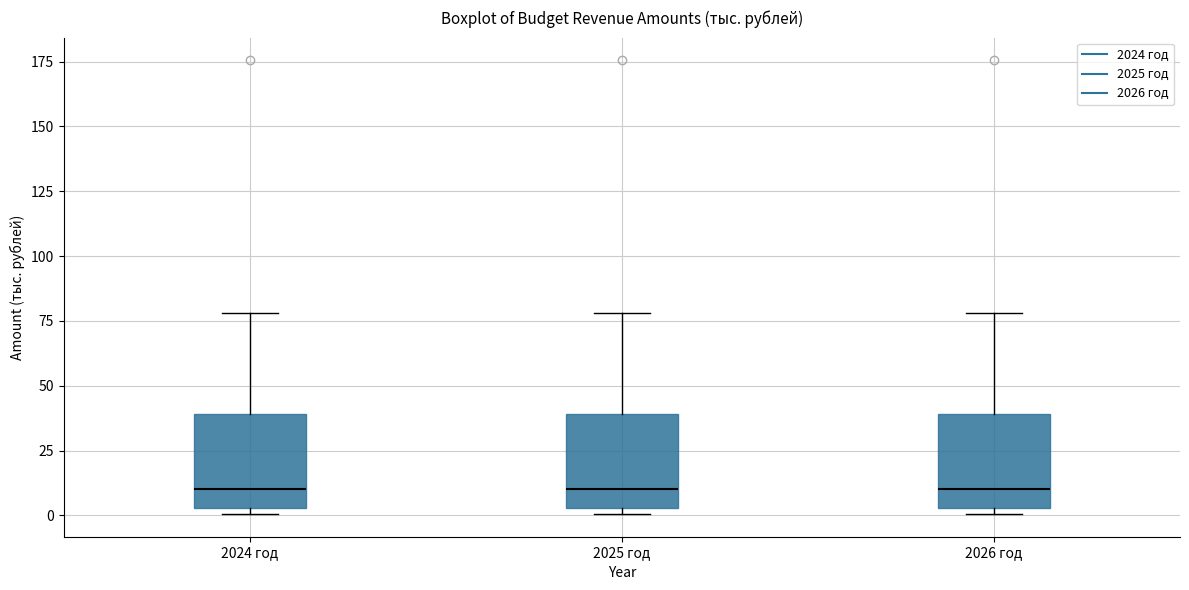

Reading left to right, transcribe this box plot: for each box, give where its median line is, the range the box spans, and where its two whiskers end, as read against the y-axis. The values are not printed on the chart, so give them approximately, as read against the axis.

2024 год: median 10, box 5 to 40, whiskers 0 to 80
2025 год: median 10, box 5 to 40, whiskers 0 to 80
2026 год: median 10, box 5 to 40, whiskers 0 to 80